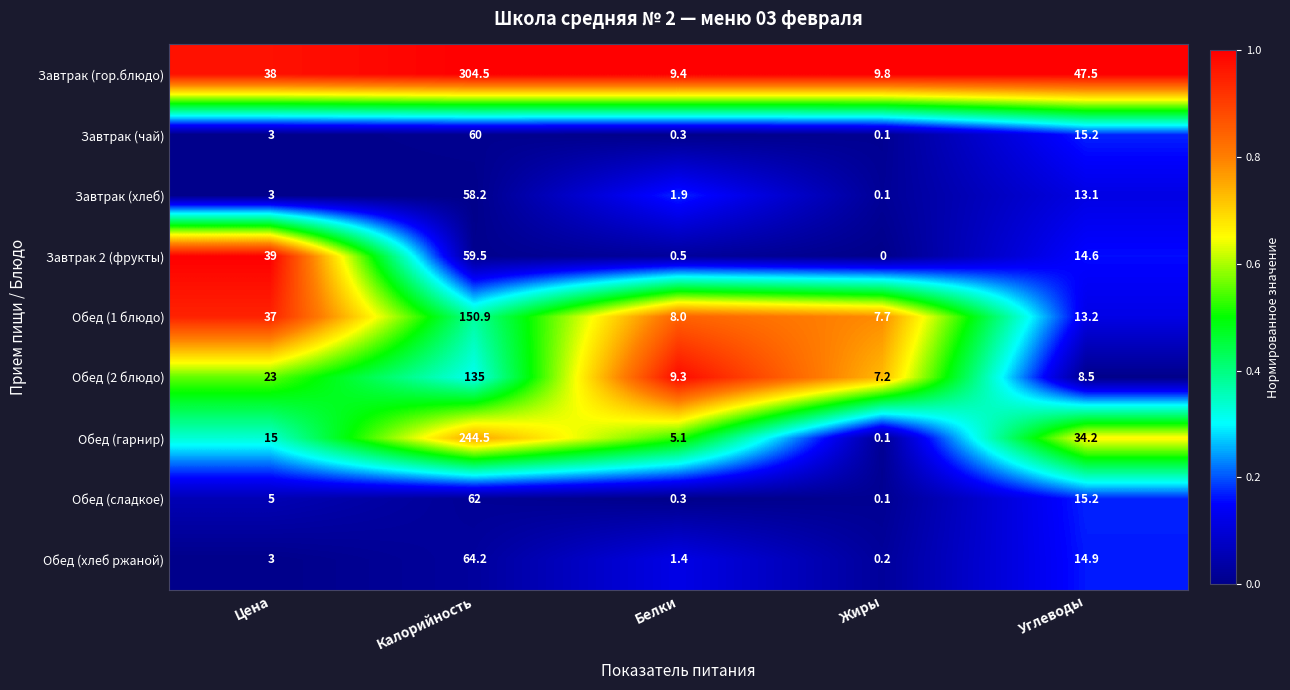

How many categories are shown in the chart?

5